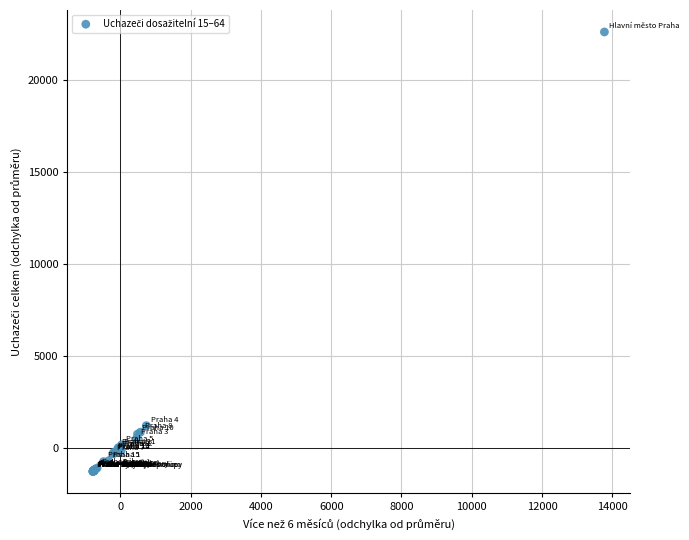

What Y value in the scatter plot is closest to 10664?

1210.3